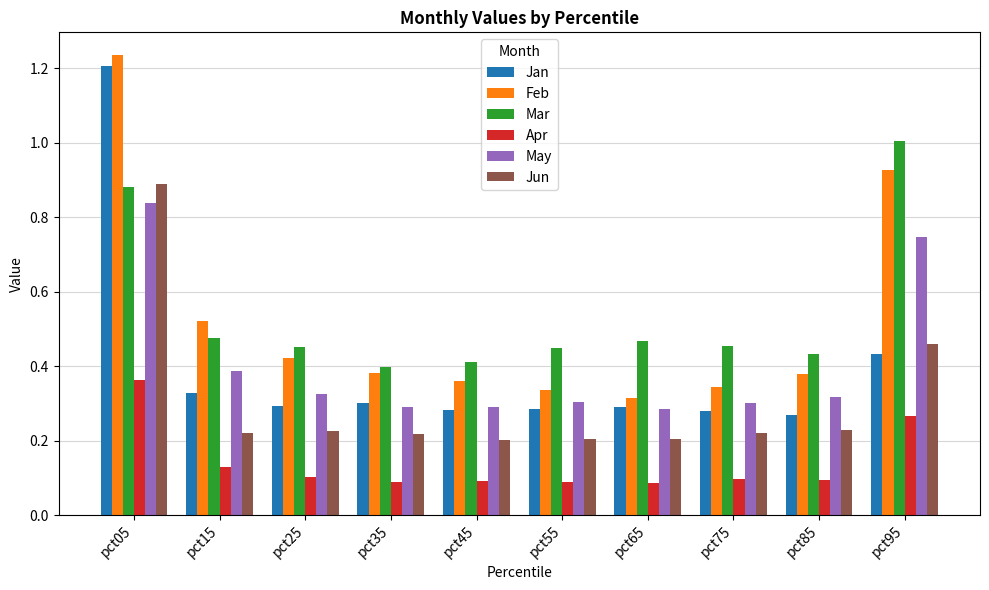

At how many categories does at least one series exceed 0?

10